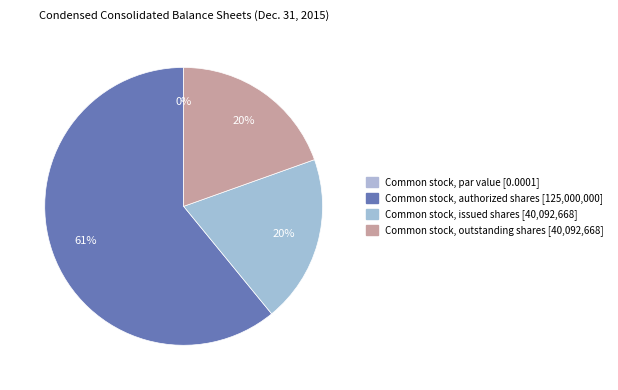

What is the change in value from Common stock, par value to Common stock, issued shares?

+40092668.0